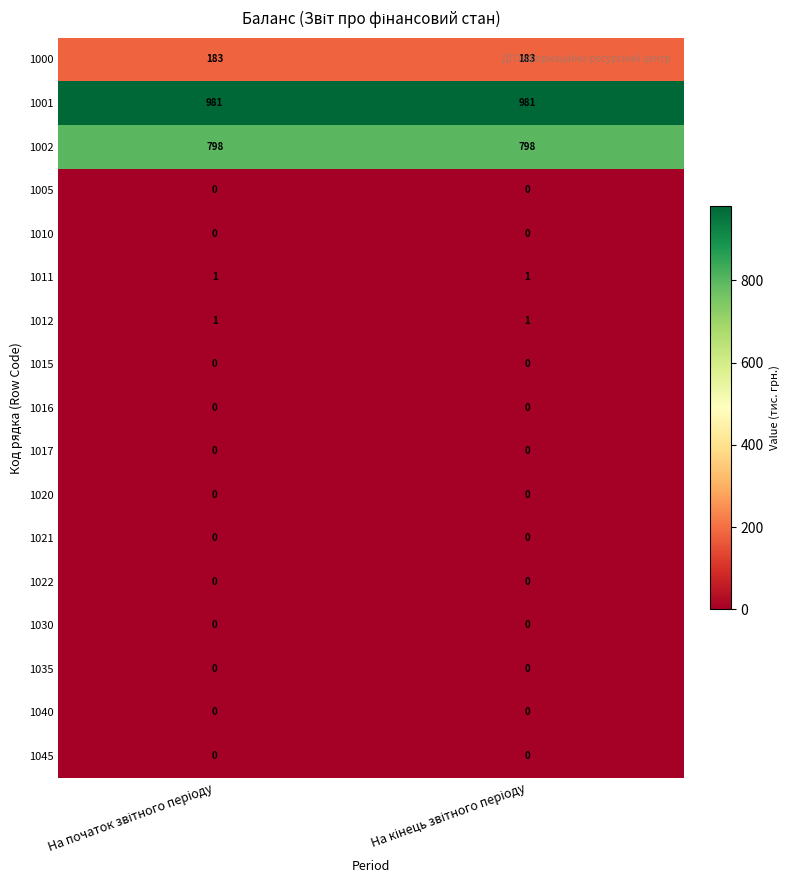

At how many categories does at least one series exceed 283?

2